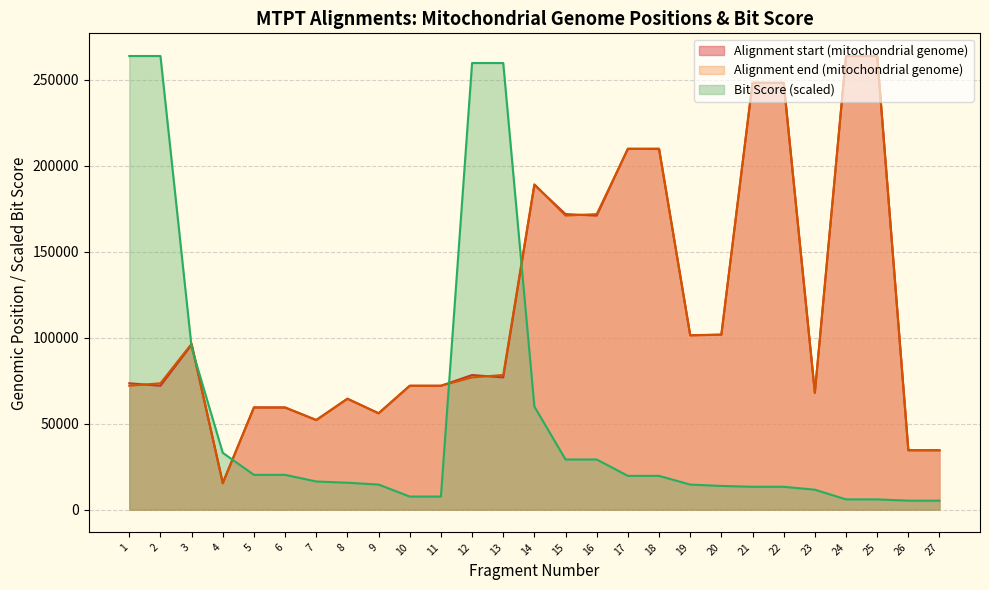

At which label does Bit Score first exceed 16371?

1